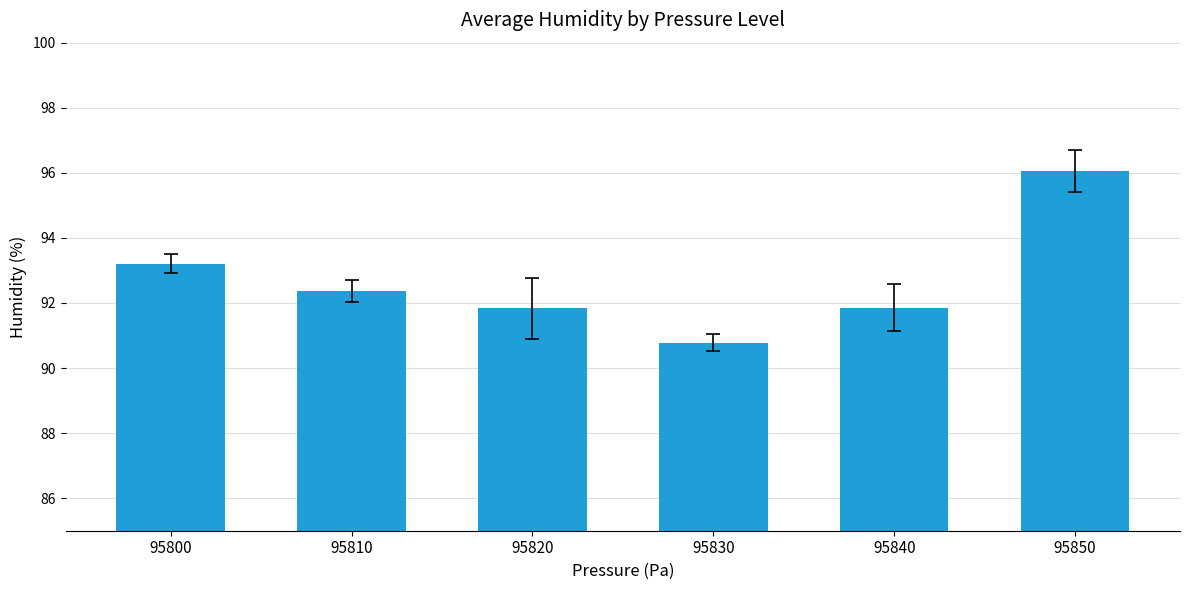

Which category has the highest value across all series?

95850